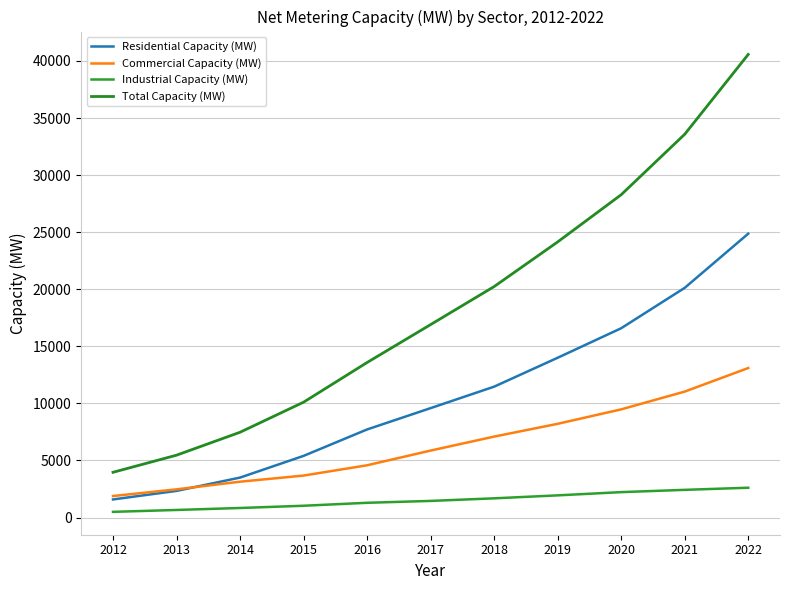

At which category does the chart reach its minimum across all series?

2012